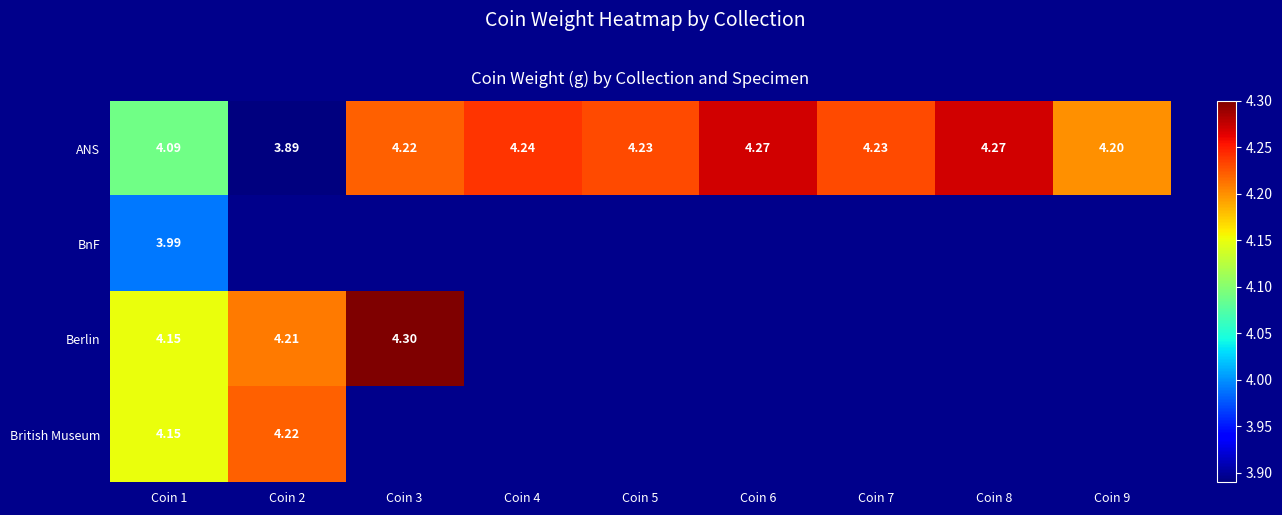

Which series has the largest total across all categories?

ANS